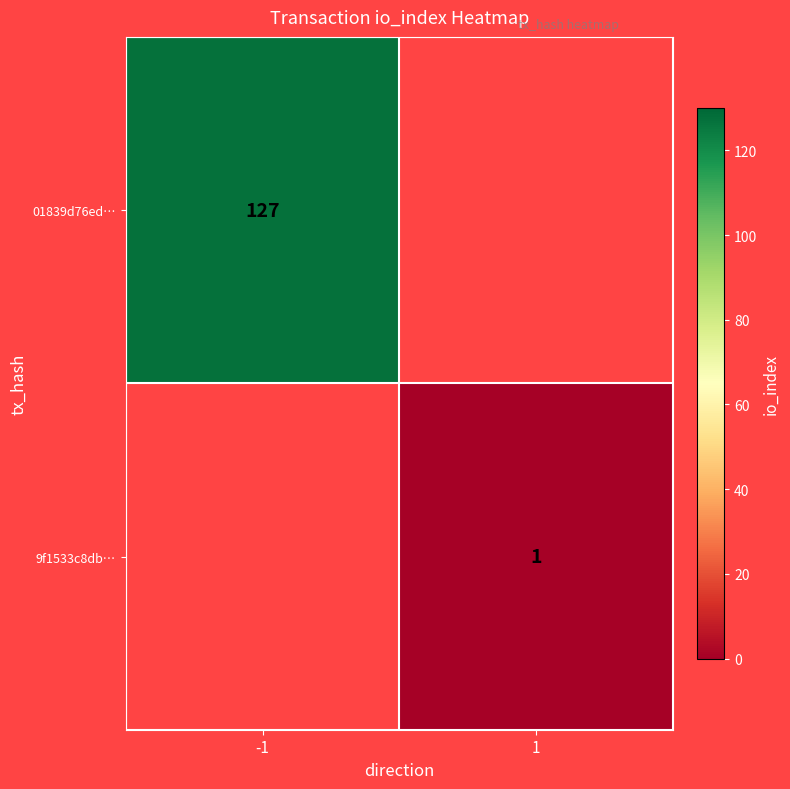

Is it true that 01839d76ed… equals 224 at -1?

False